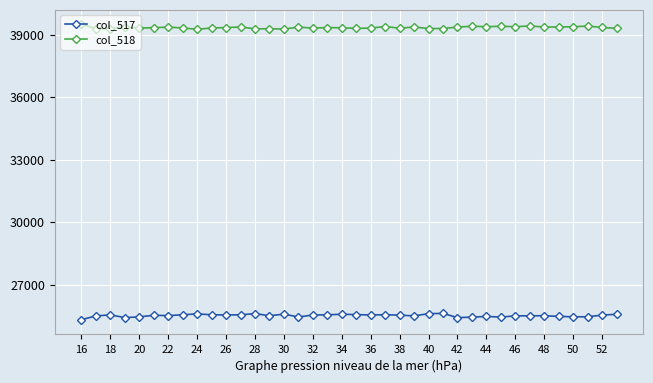

True or false: col_517 and col_518 cross at least once.

False